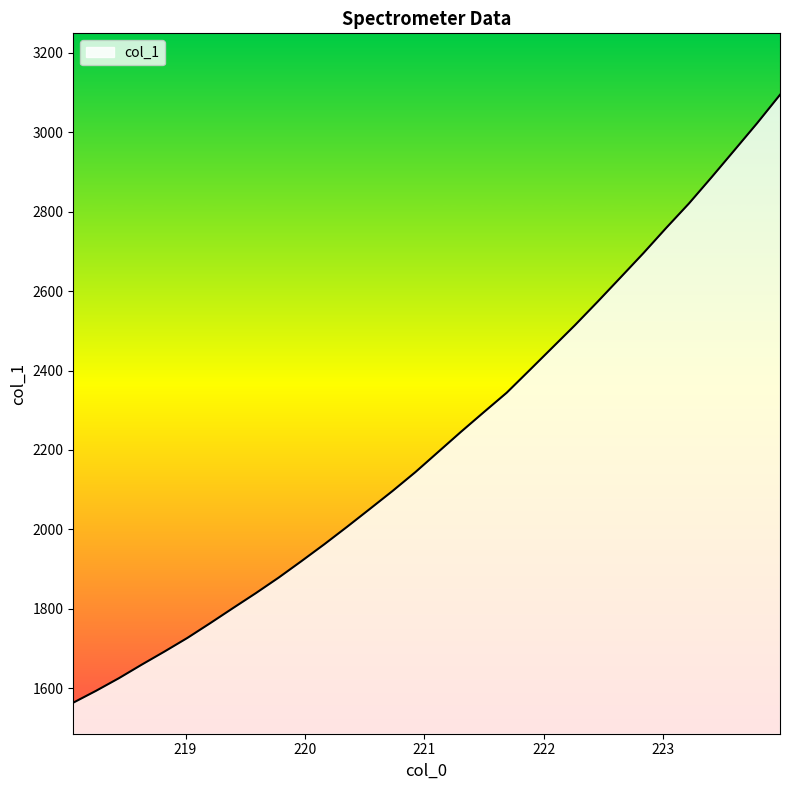

What is the greatest value displayed?

3094.1